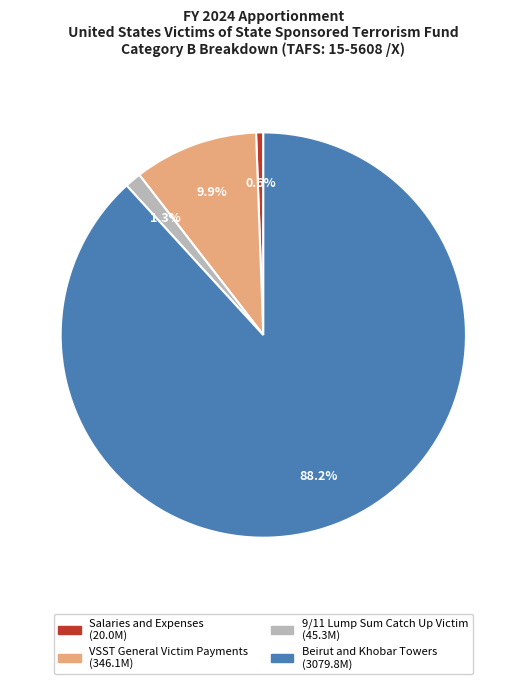

To the nearest percent, what is the average slice percentage?

25%